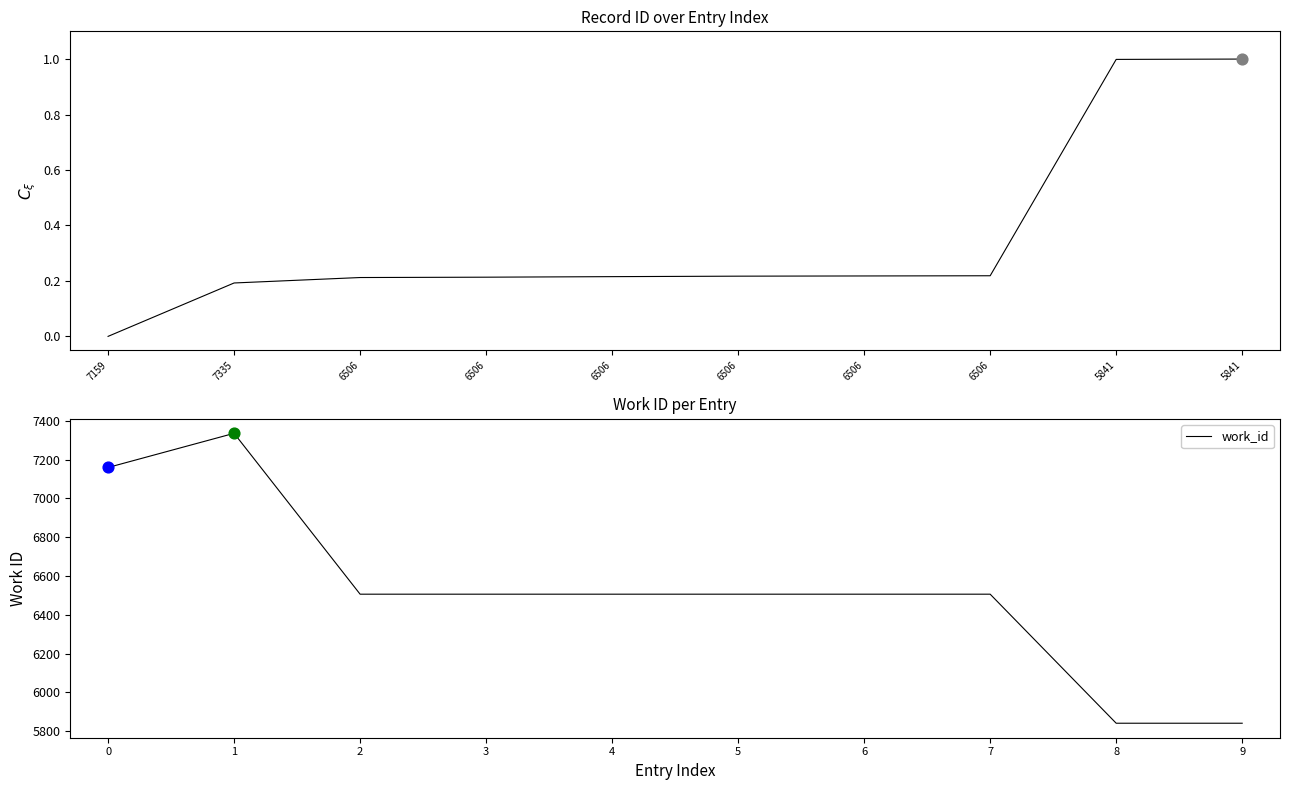

What is the total value across all series at 6506?

6506.2